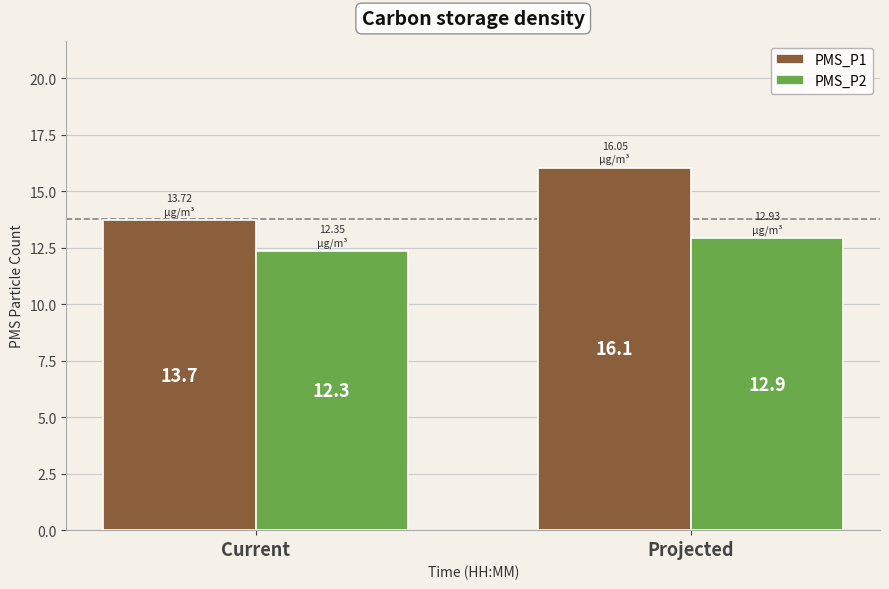

What is the difference between the highest and lowest values at Current?

1.4